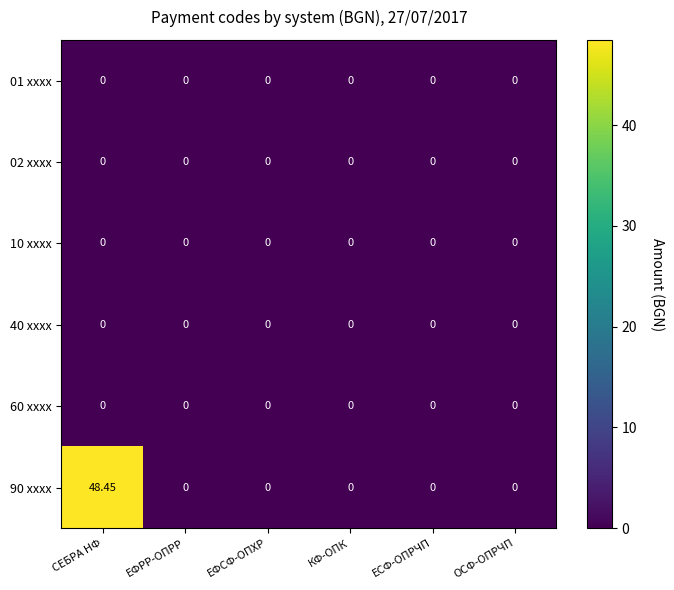

Which category has the highest value across all series?

СЕБРА НФ